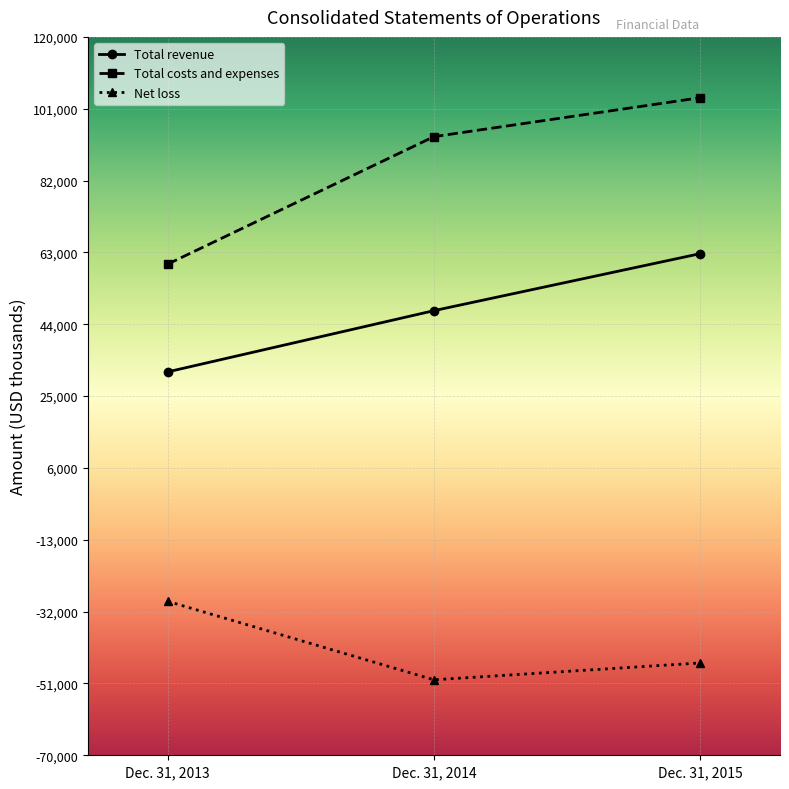

What value does the Net loss series have at Dec. 31, 2013, to the nearest 10?

-29280